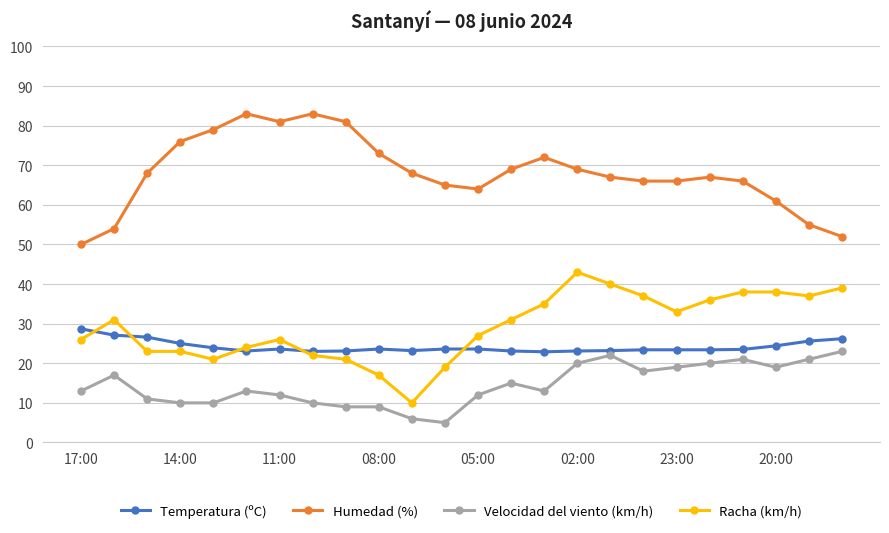

True or false: Velocidad del viento (km/h) has more than 2 interior local peaks.

True